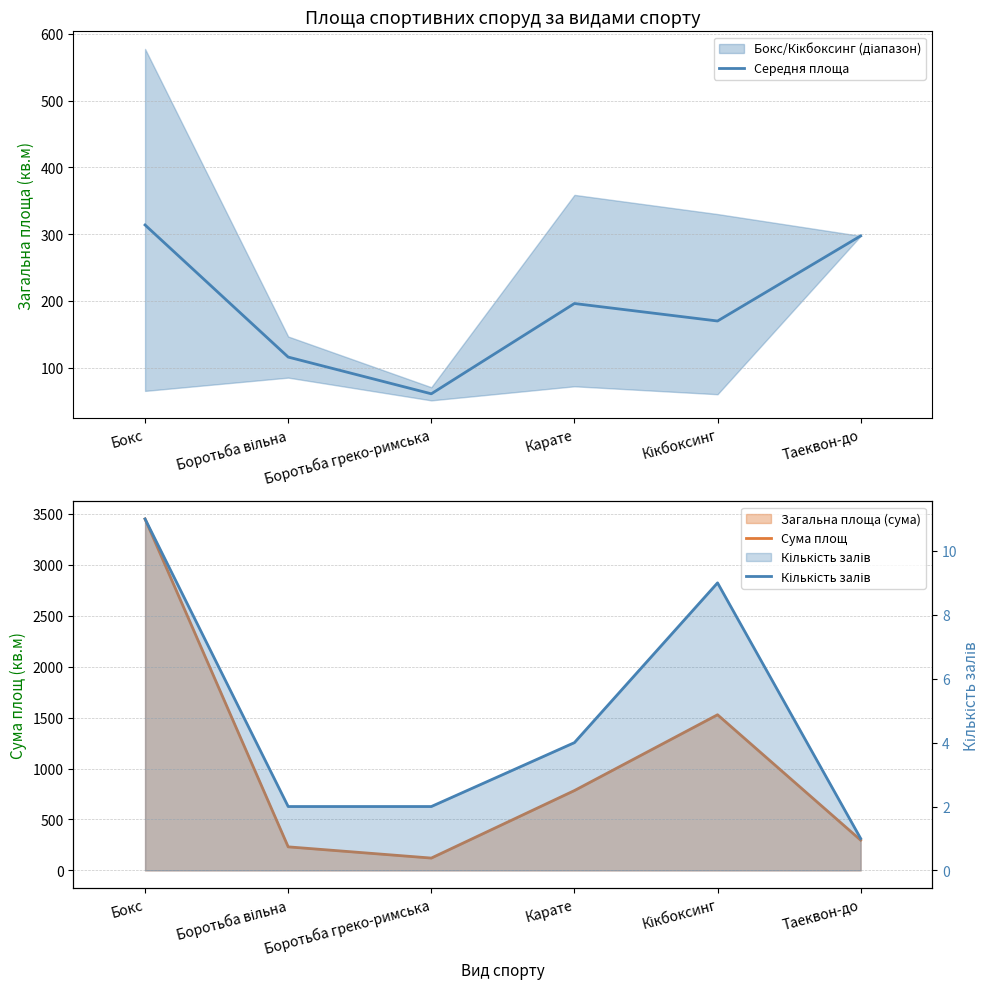

Which series has the widest spread of values?

Сума площ